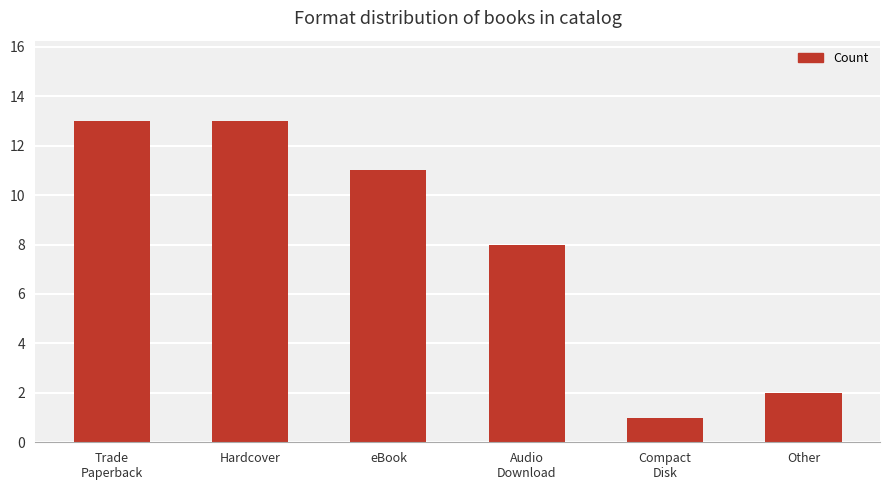

The value at Other is 0. True or false?

False